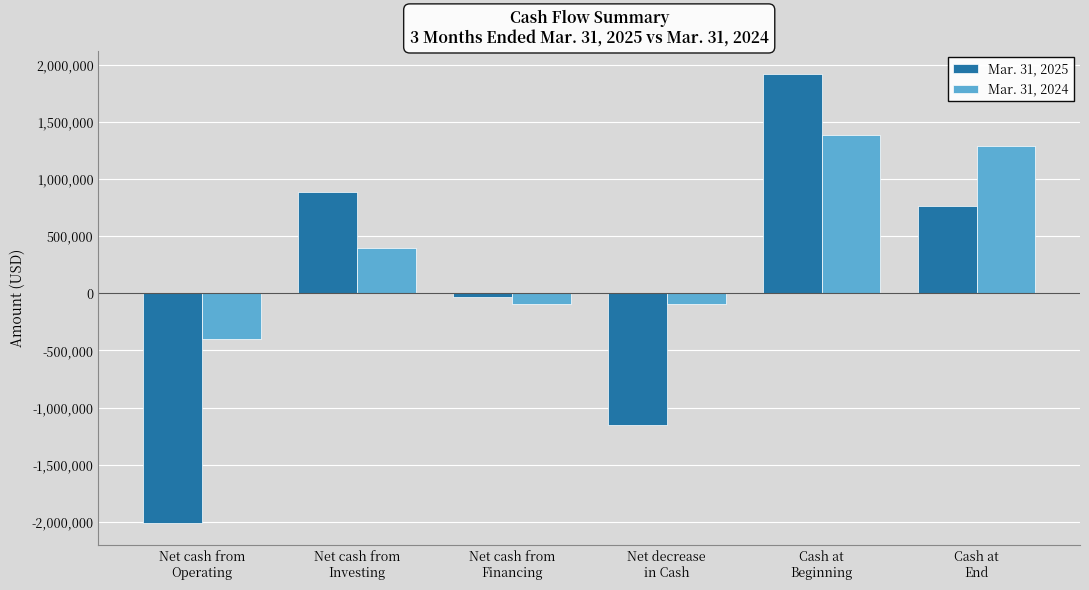

What are all the series names shown in the legend?

Mar. 31, 2025, Mar. 31, 2024